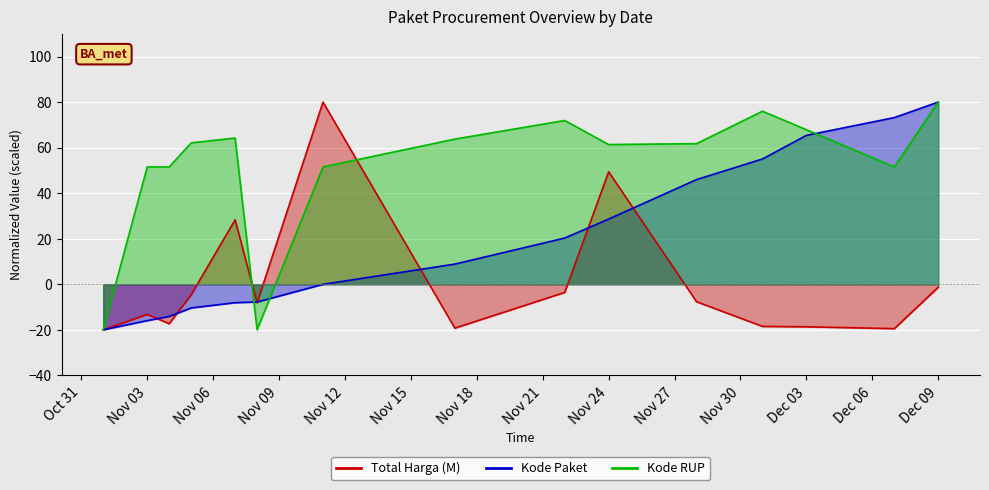

True or false: Kode RUP has a value of 19.5 at 2021-11-17.

False